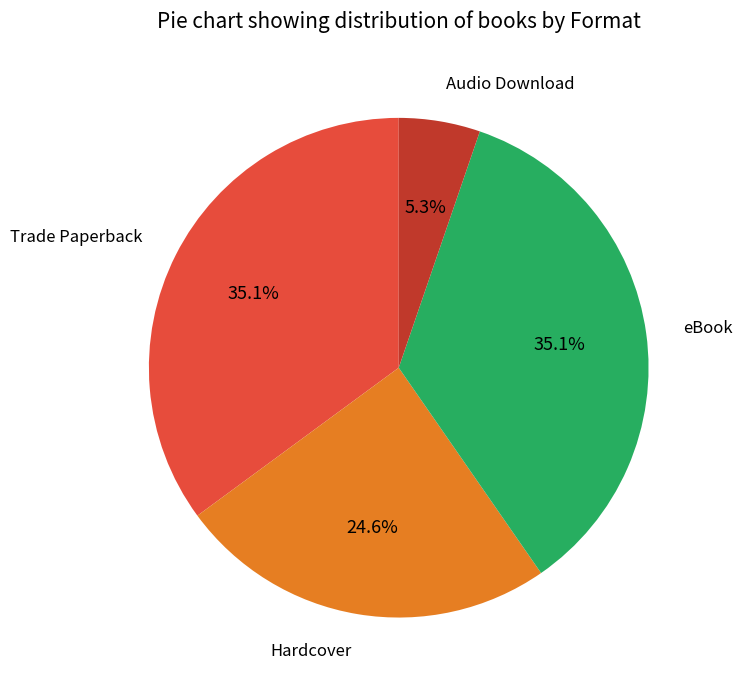

Which slice is the smallest?

Audio Download